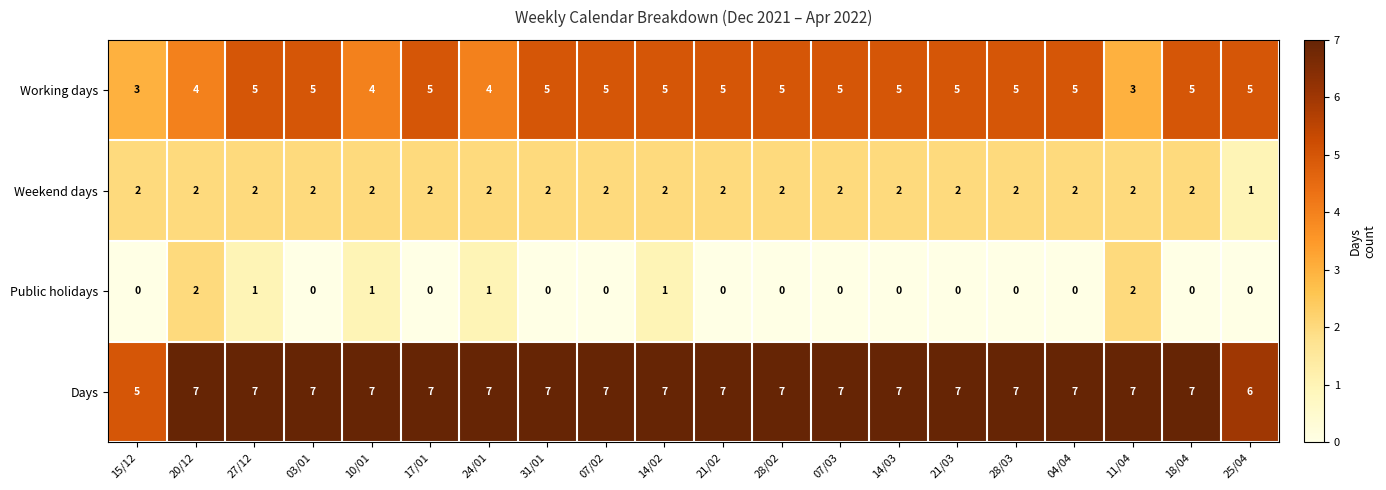

What is the sum of all Working days values?

93